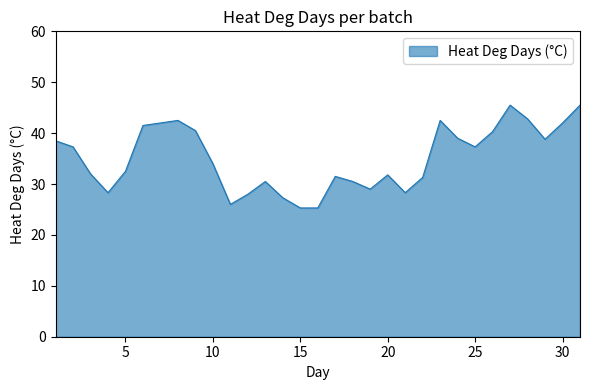

Does the chart display data point markers on the line(s)?

No